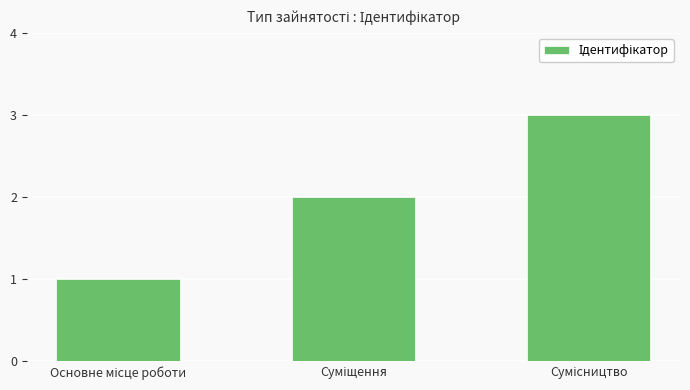

What is the sum of all values?

6